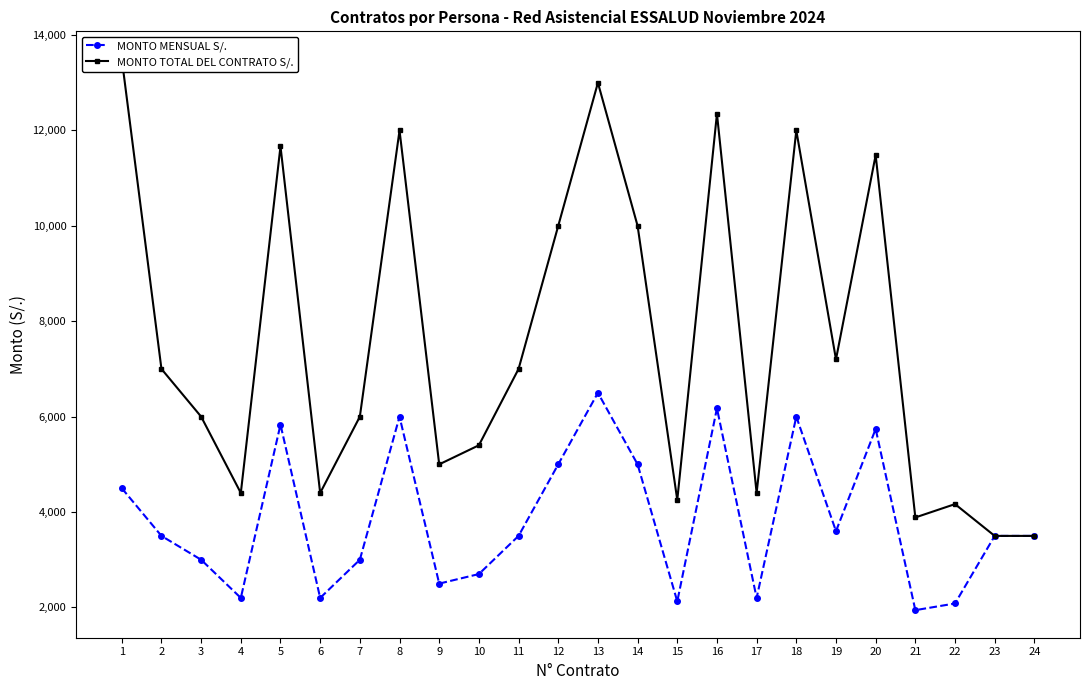

What is the sum of all MONTO TOTAL DEL CONTRATO S/. values?

182106.7